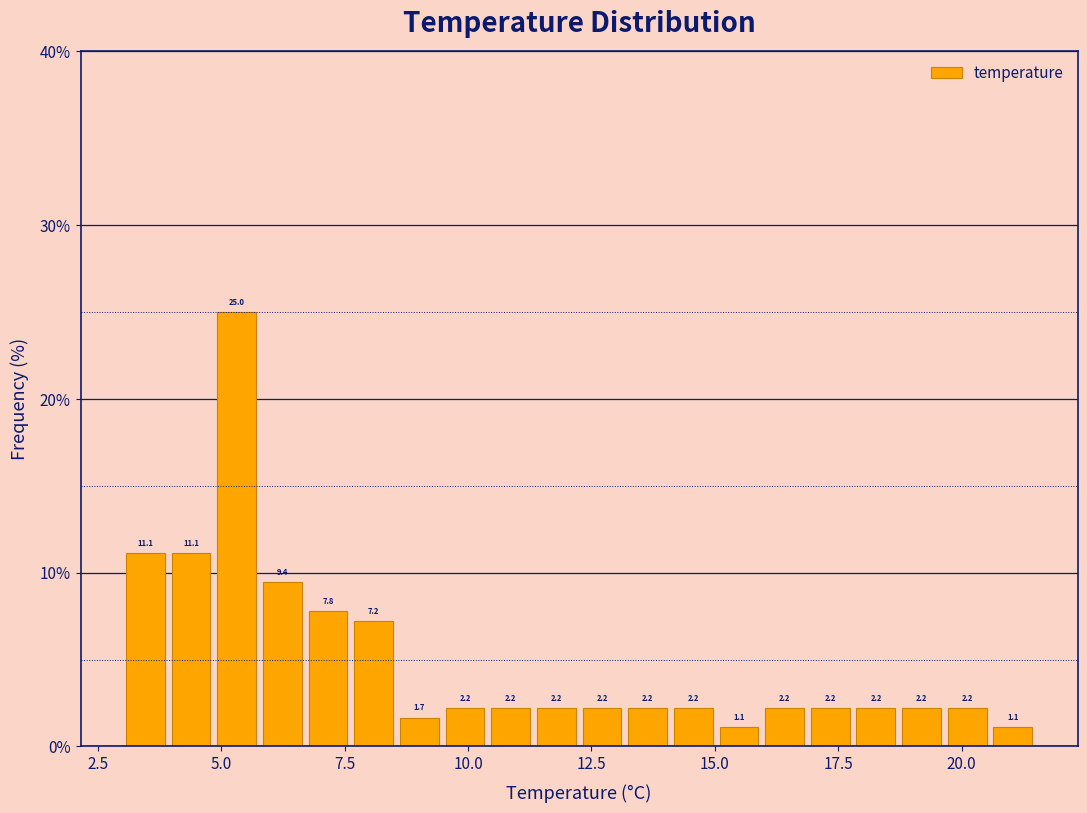

Around what value on the x-axis is the tallest bar? Give the approximate position of its centre, as read against the axis.

5.5